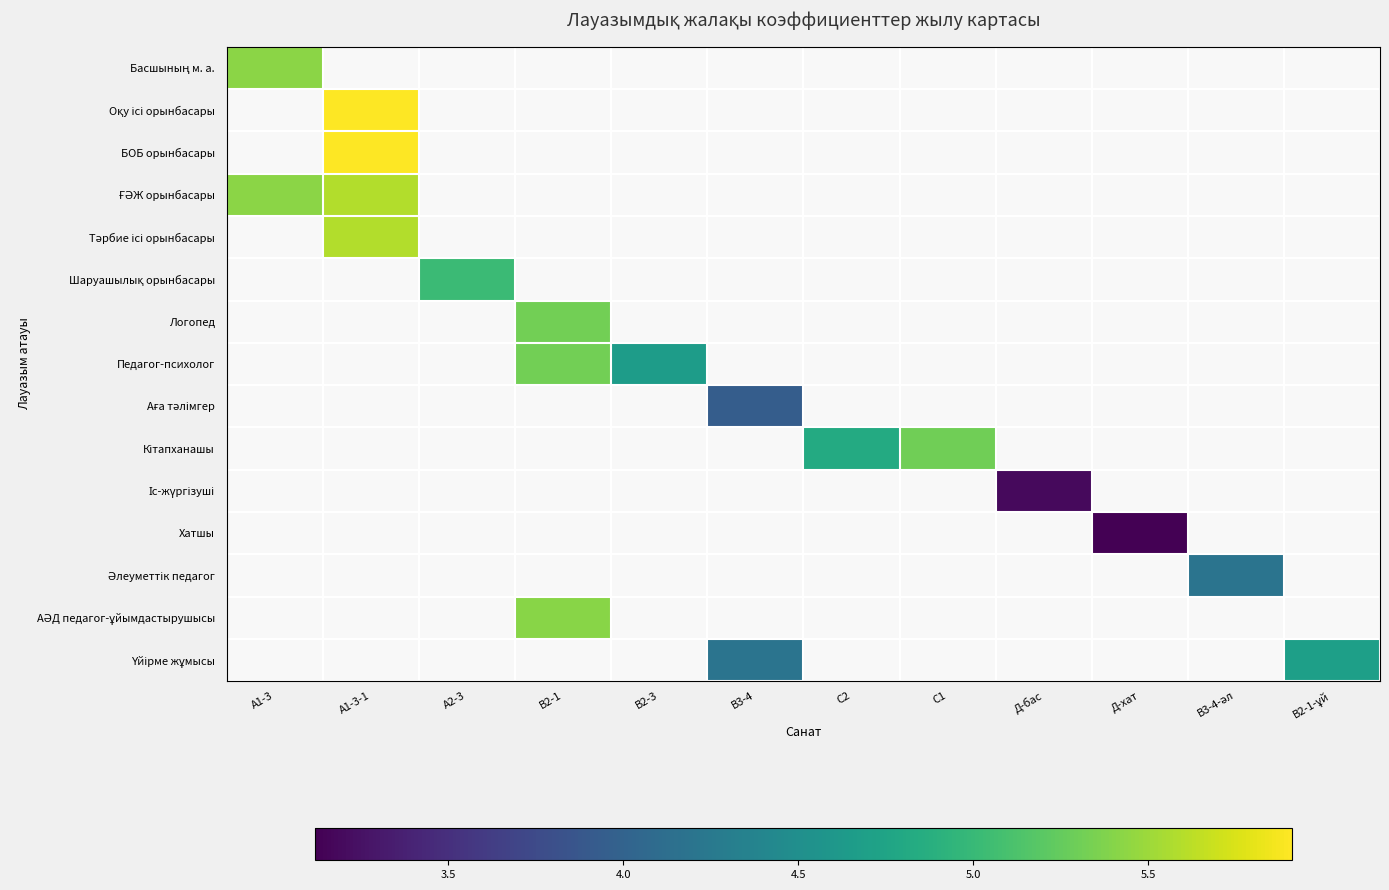

Count the number of categories in the chart.

12